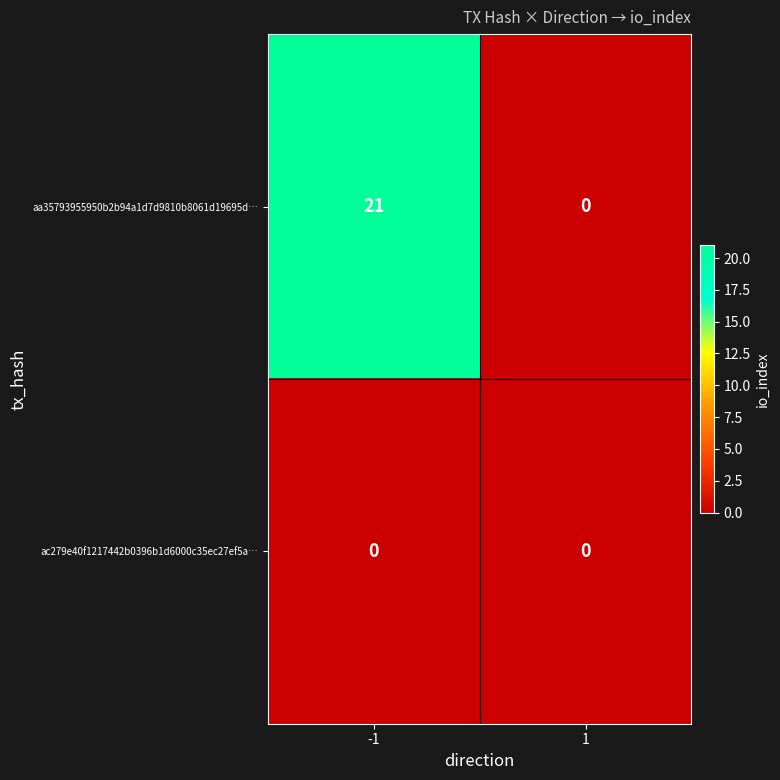

Rank the series at -1 from lowest to highest value.

ac279e40f1217442b0396b1d6000c35ec27ef5a…, aa35793955950b2b94a1d7d9810b8061d19695d…